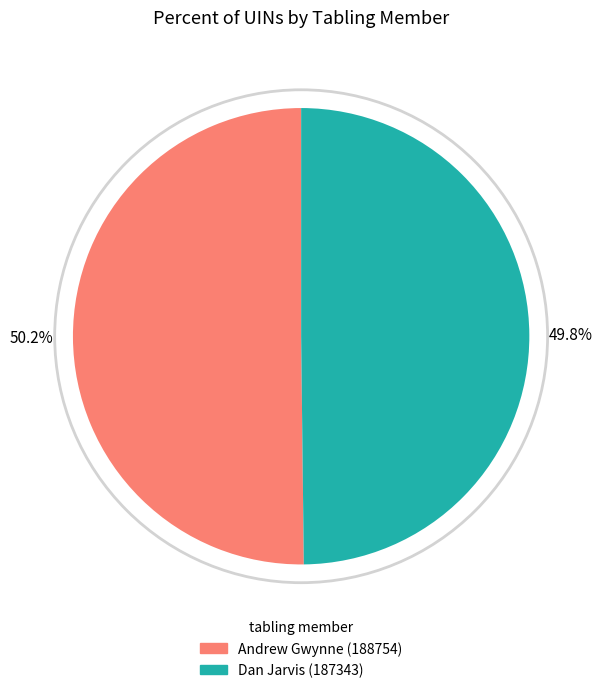

What is the ratio of the value at Dan Jarvis (187343) to the value at Andrew Gwynne (188754)?

1.0